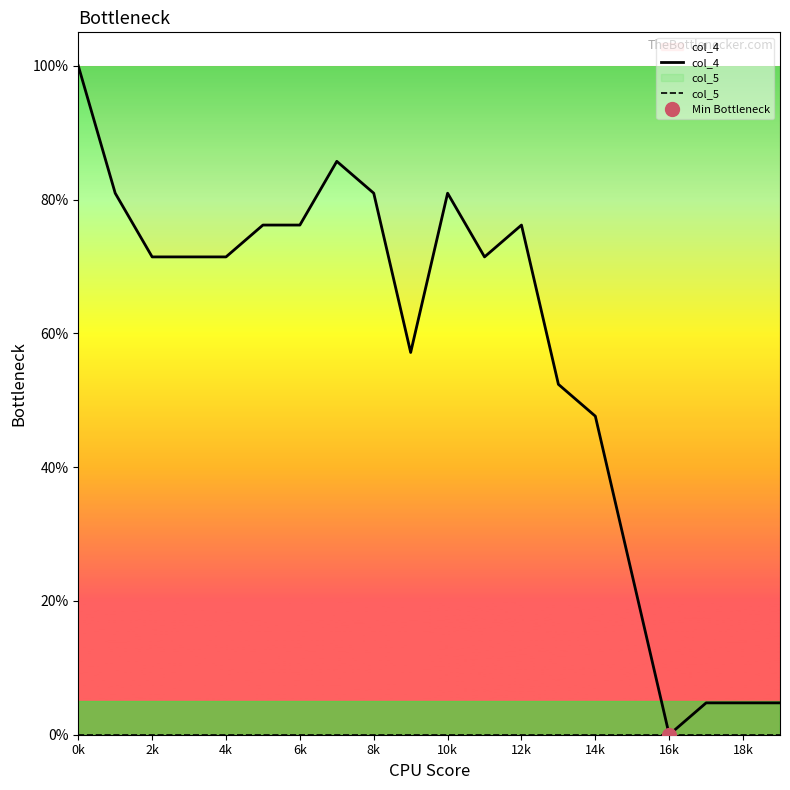

What is the total value across all series at 2k?

0.7